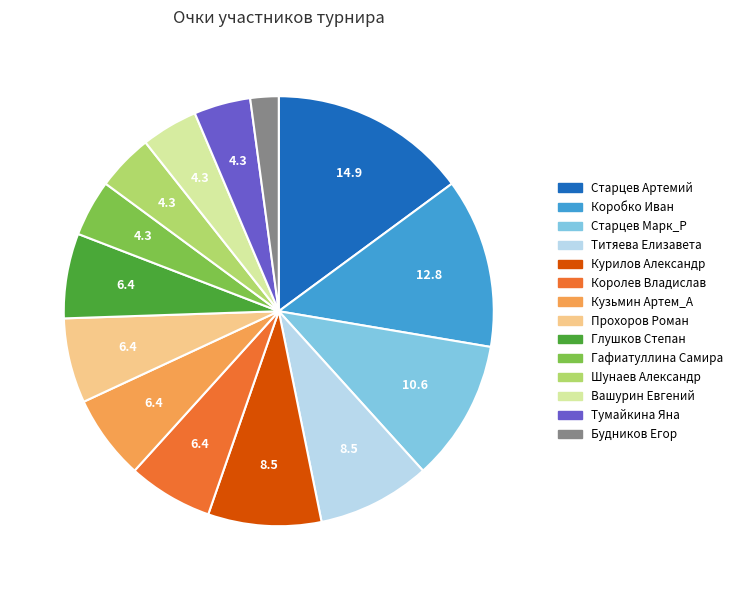

Which slice is the smallest?

Будников Егор